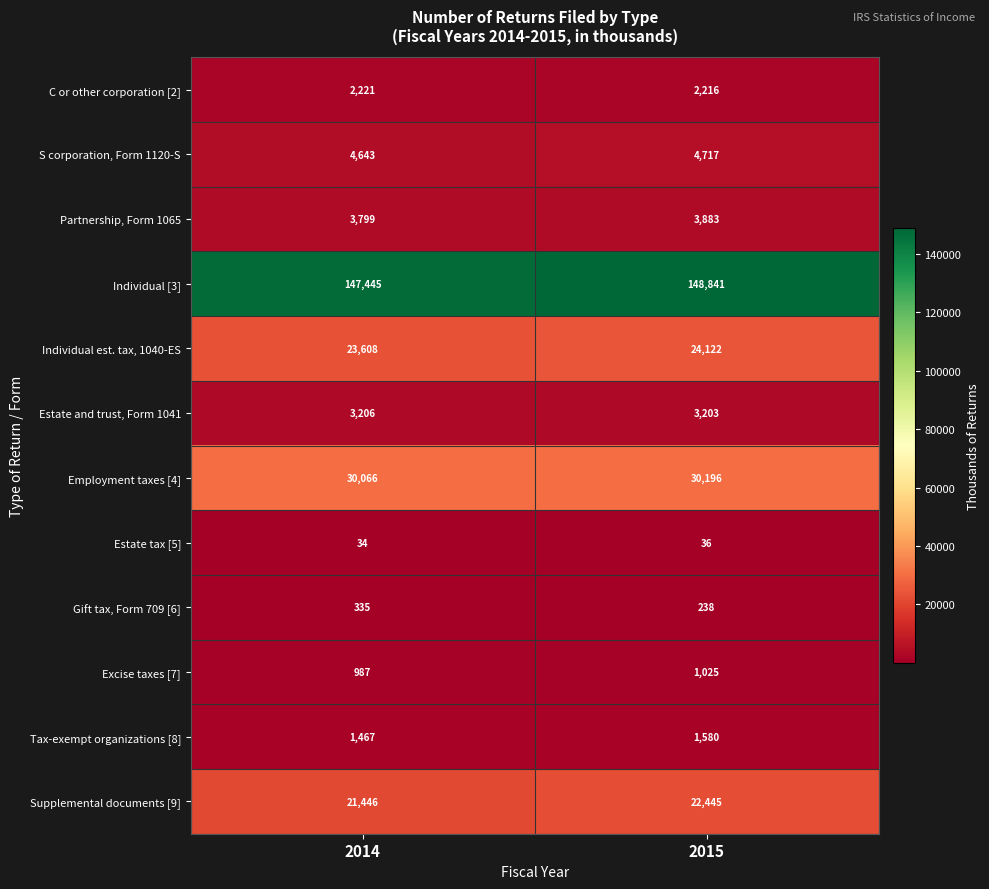

Reading left to right, extract all data points from this chart.

C or other corporation [2]: 2014=2221	2015=2216
S corporation, Form 1120-S: 2014=4643	2015=4717
Partnership, Form 1065: 2014=3799	2015=3883
Individual [3]: 2014=147445	2015=148841
Individual est. tax, 1040-ES: 2014=23608	2015=24122
Estate and trust, Form 1041: 2014=3206	2015=3203
Employment taxes [4]: 2014=30066	2015=30196
Estate tax [5]: 2014=34	2015=36
Gift tax, Form 709 [6]: 2014=335	2015=238
Excise taxes [7]: 2014=987	2015=1025
Tax-exempt organizations [8]: 2014=1467	2015=1580
Supplemental documents [9]: 2014=21446	2015=22445